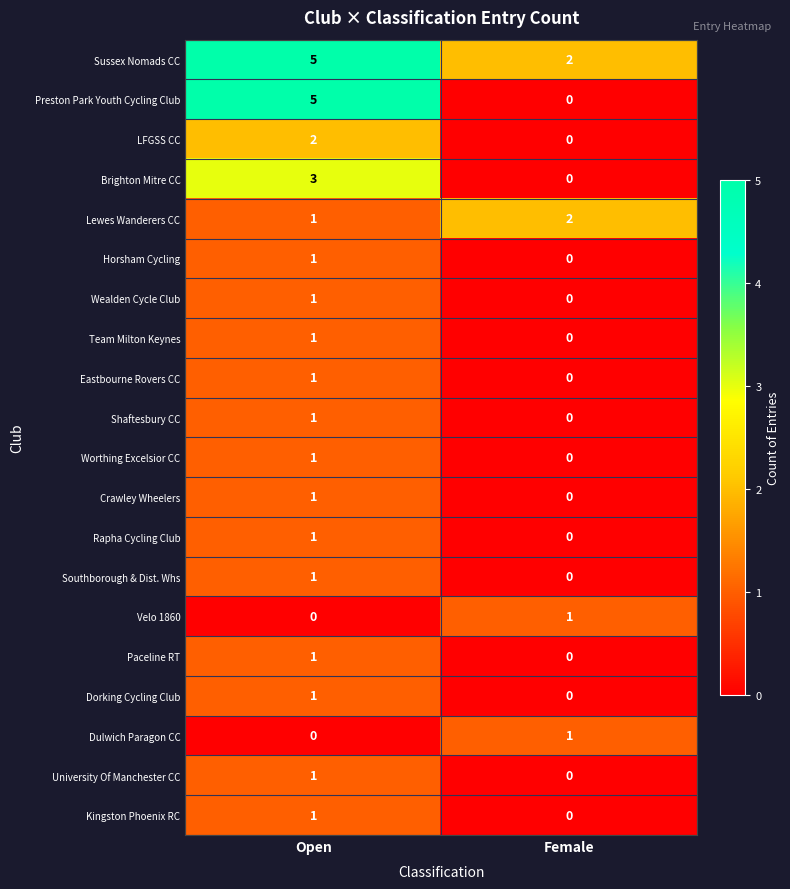

At which category does the chart reach its peak across all series?

Open